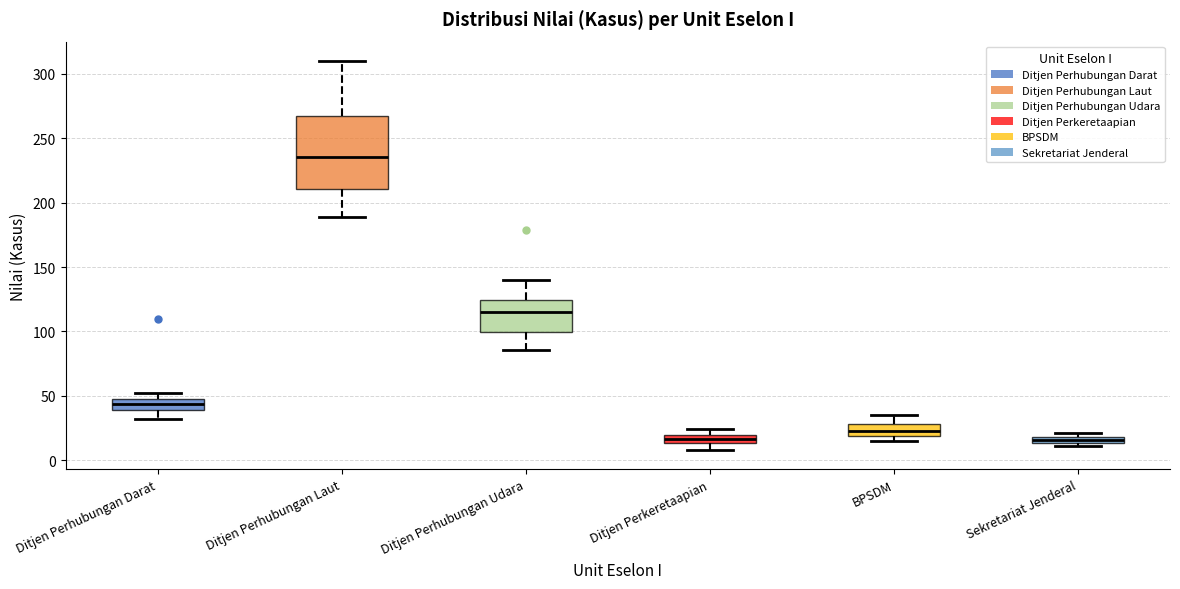

Comparing the boxes themselves (not the whiskers), which one is the tallest?

Ditjen Perhubungan Laut